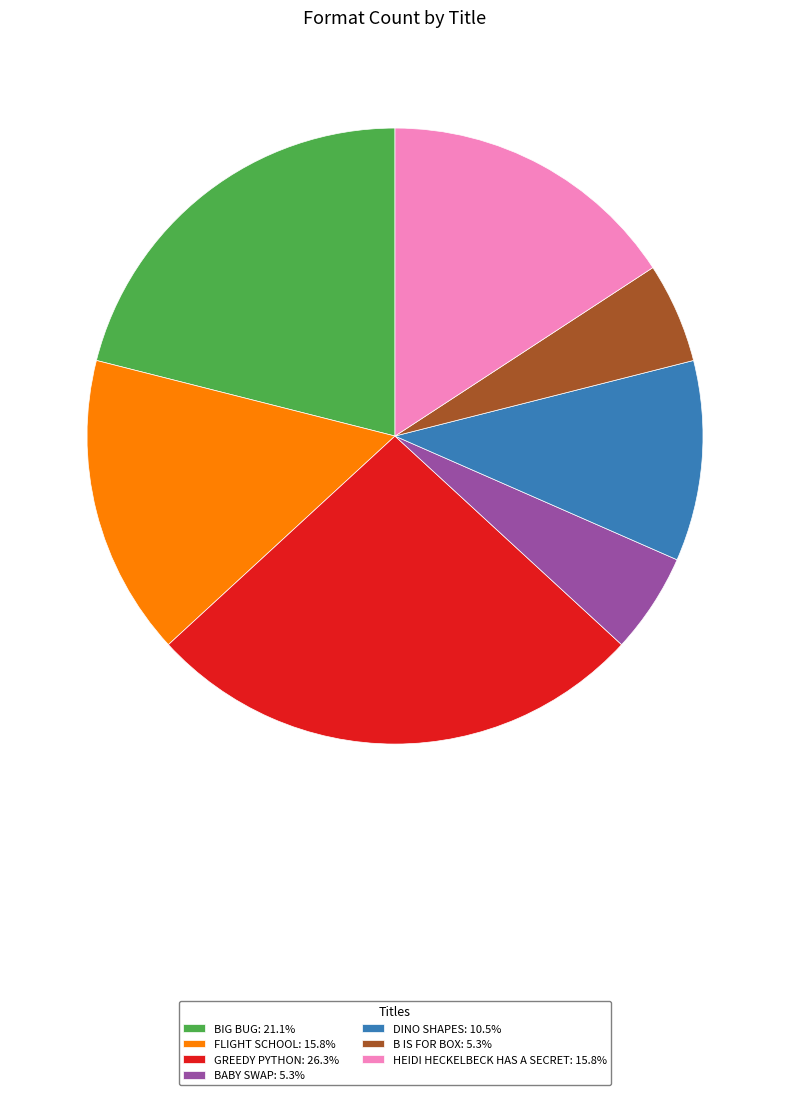

Is the sum of HEIDI HECKELBECK HAS A SECRET: 15.8% and FLIGHT SCHOOL: 15.8% greater than half?

No